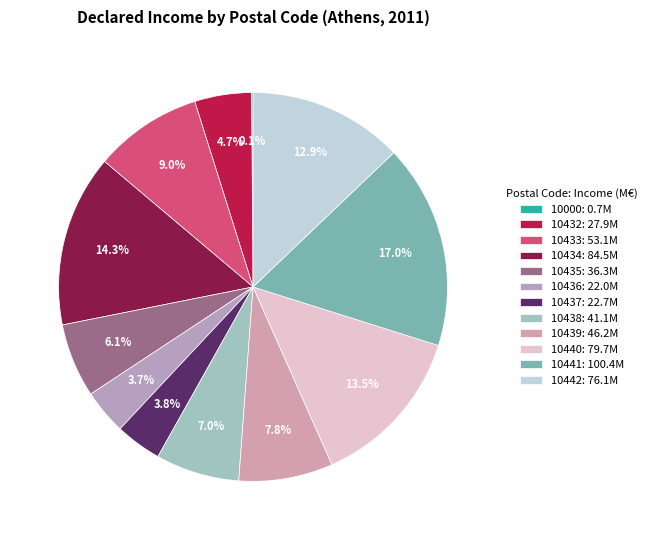

Which category has the biggest portion of the pie?

10441: 100.4M